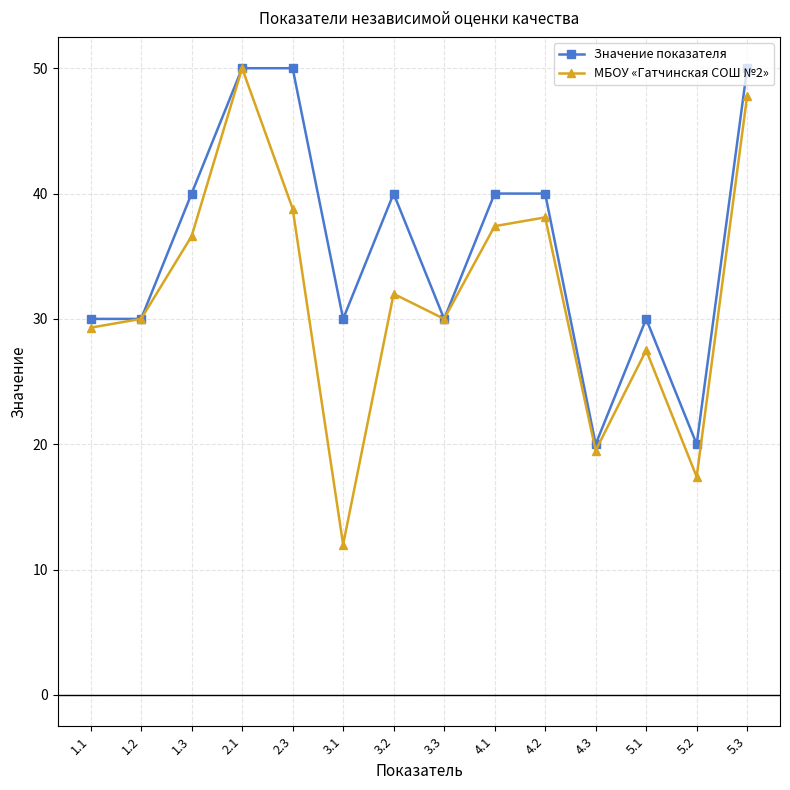

Which series has the largest total across all categories?

Значение показателя